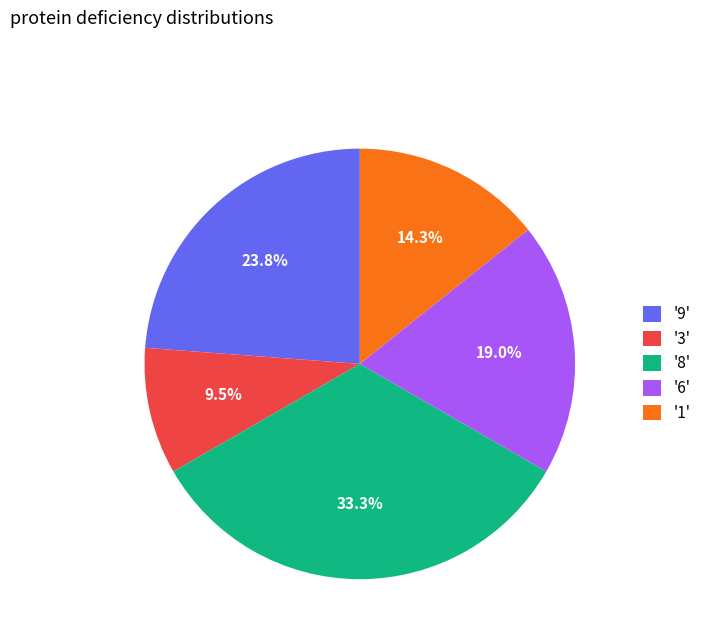

How many segments does this pie chart have?

5